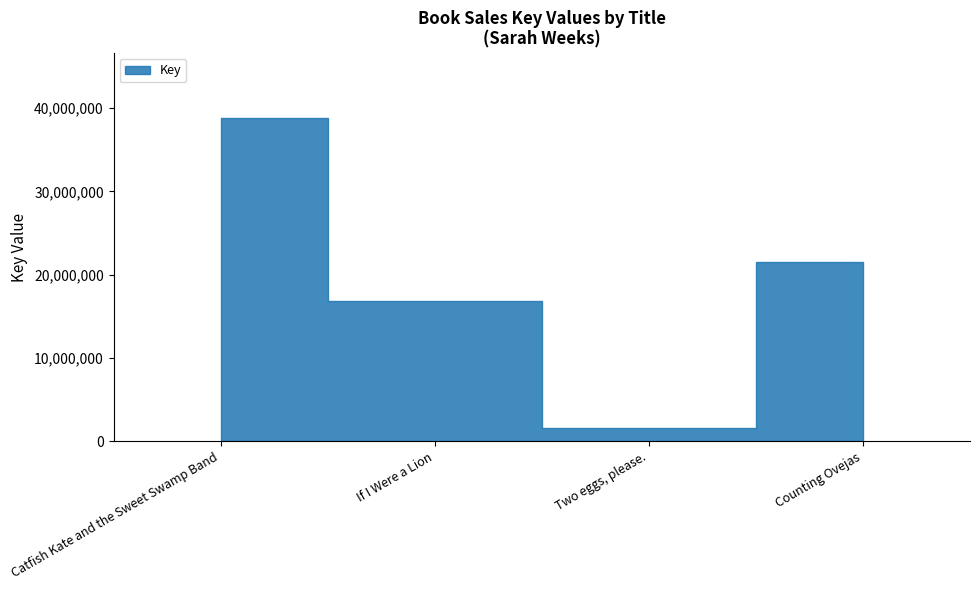

What is the approximate value at If I Were a Lion, to the nearest 10?

16859410